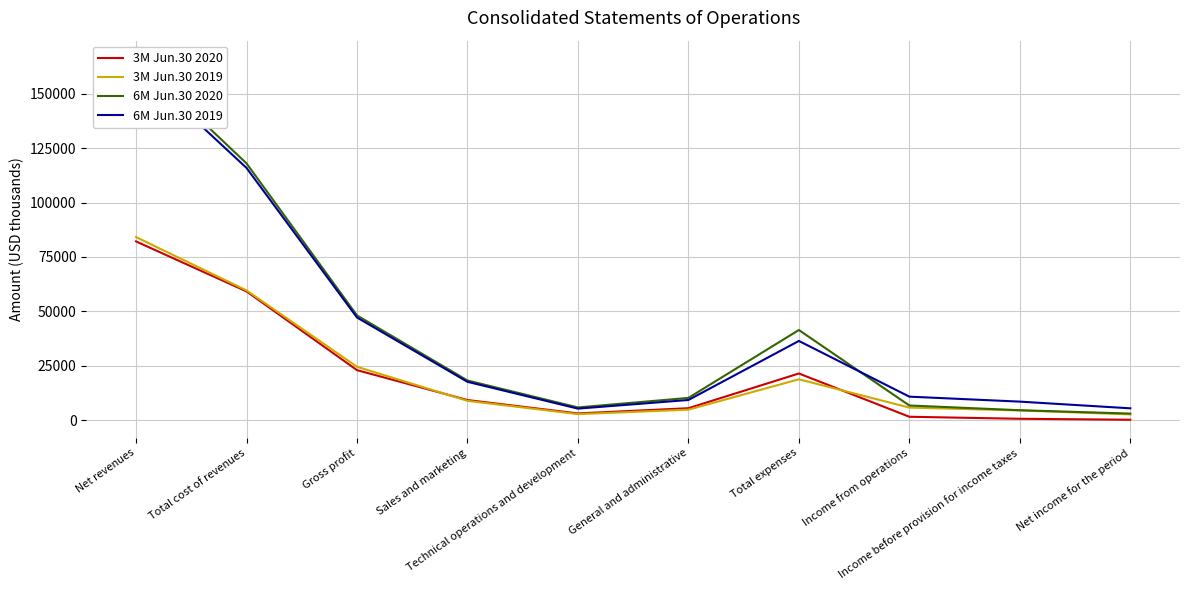

Which category has the lowest value across all series?

Net income for the period